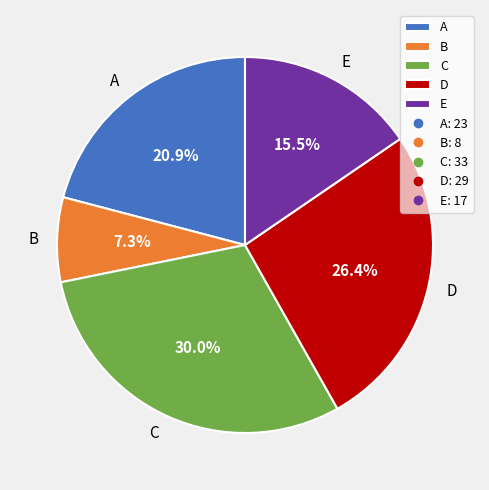

To the nearest percent, what is the average slice percentage?

20%